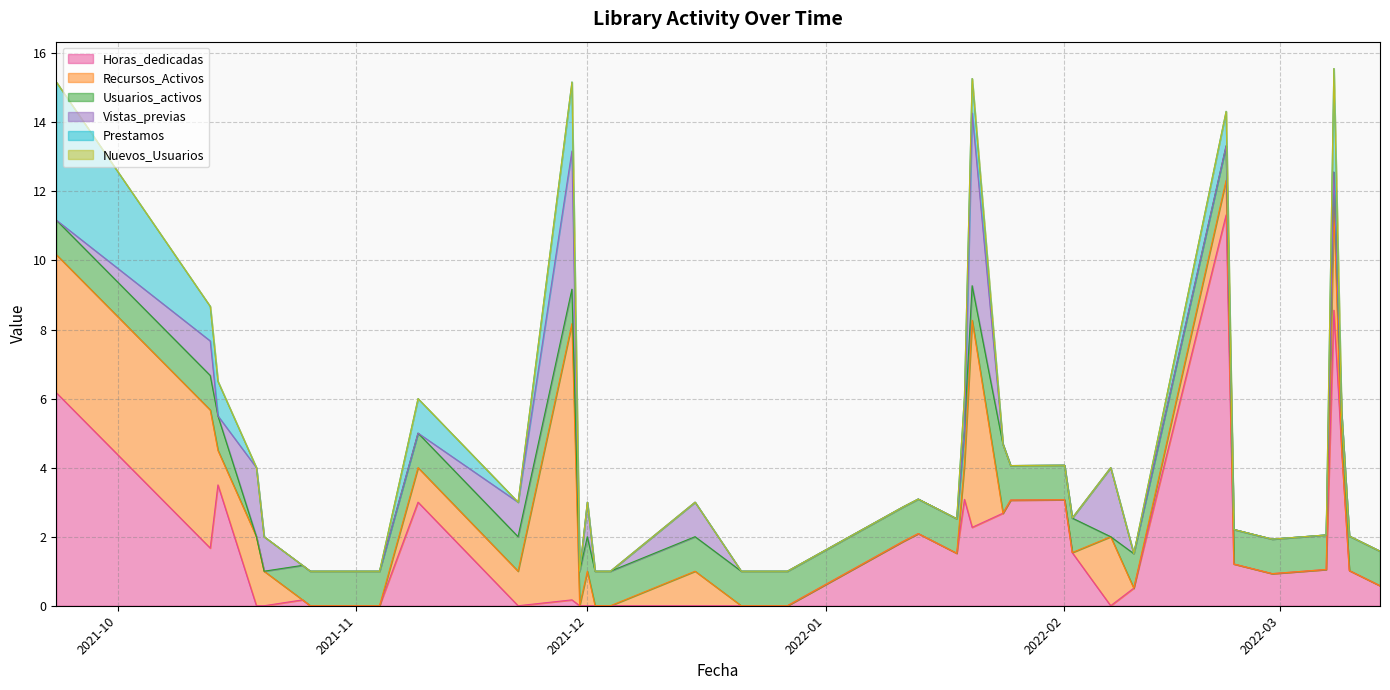

What are all the series names shown in the legend?

Horas_dedicadas, Recursos_Activos, Usuarios_activos, Vistas_previas, Prestamos, Nuevos_Usuarios